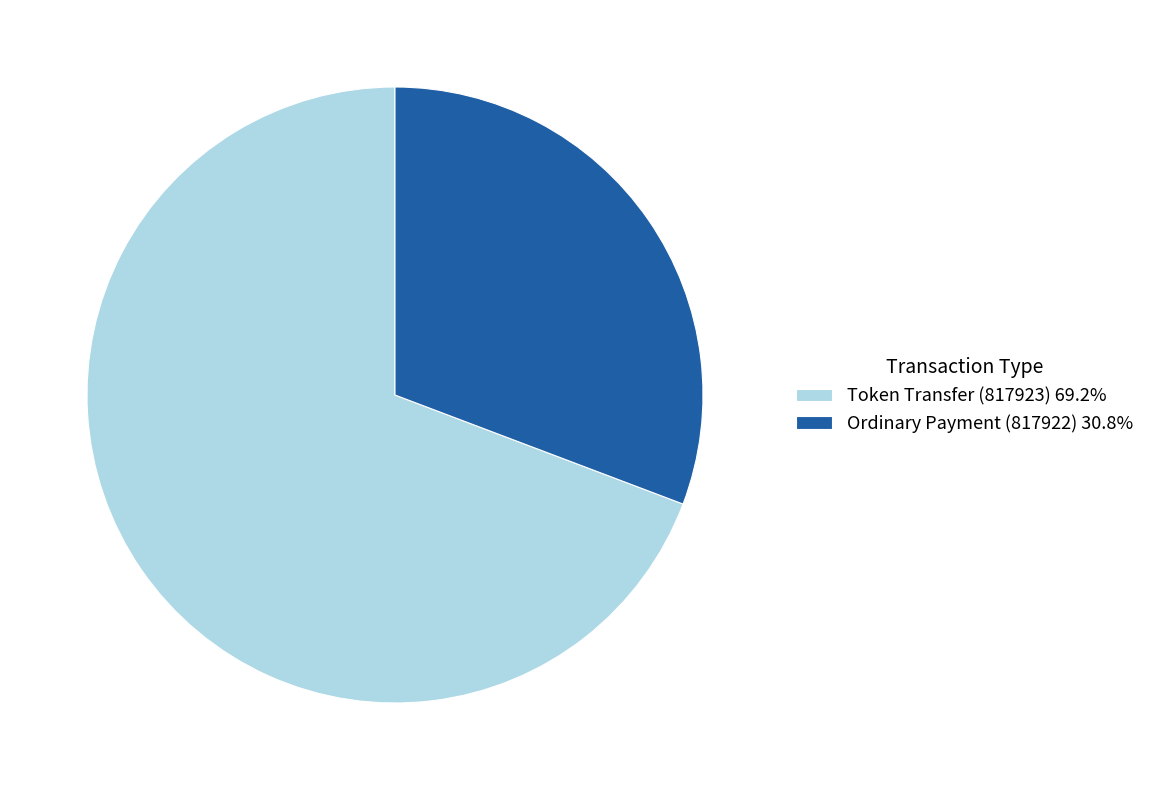

Is it true that Ordinary Payment (817922) is 31% of the pie?

True